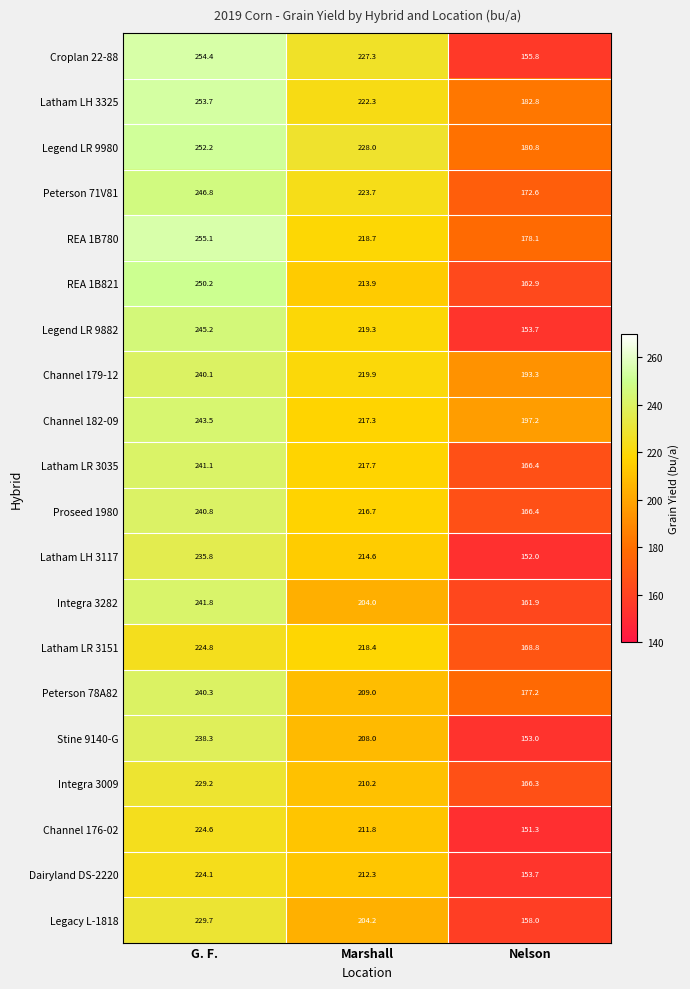

What is the spread (max minus min) of values at G. F.?

31.0